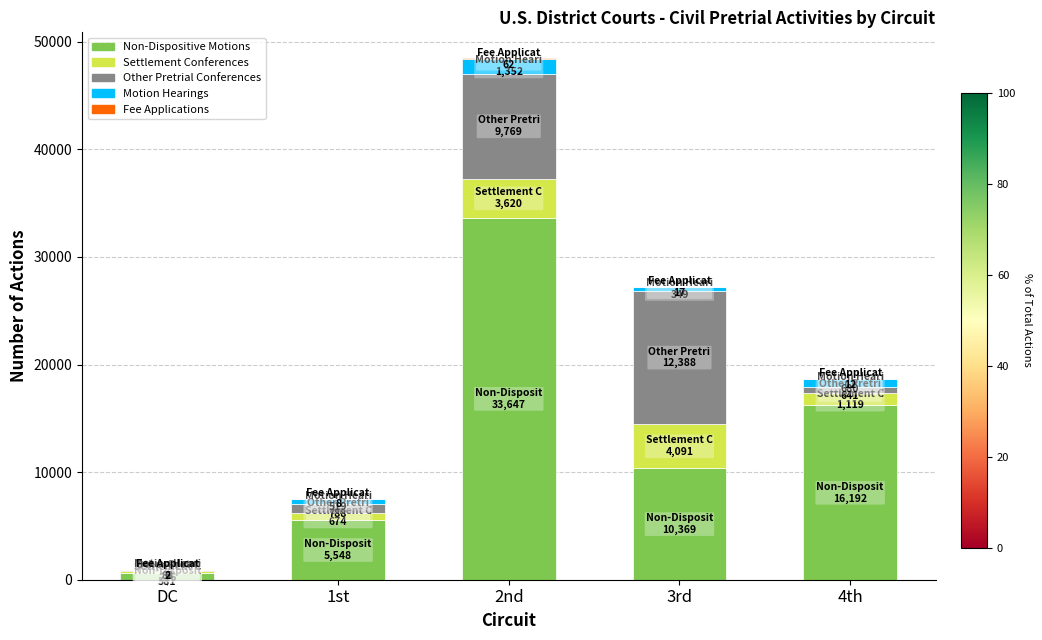

What is the highest value of the Non-Dispositive Motions series?

33647